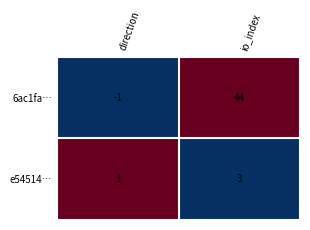

What is the sum of the 6ac1fa… values at io_index and direction?

43